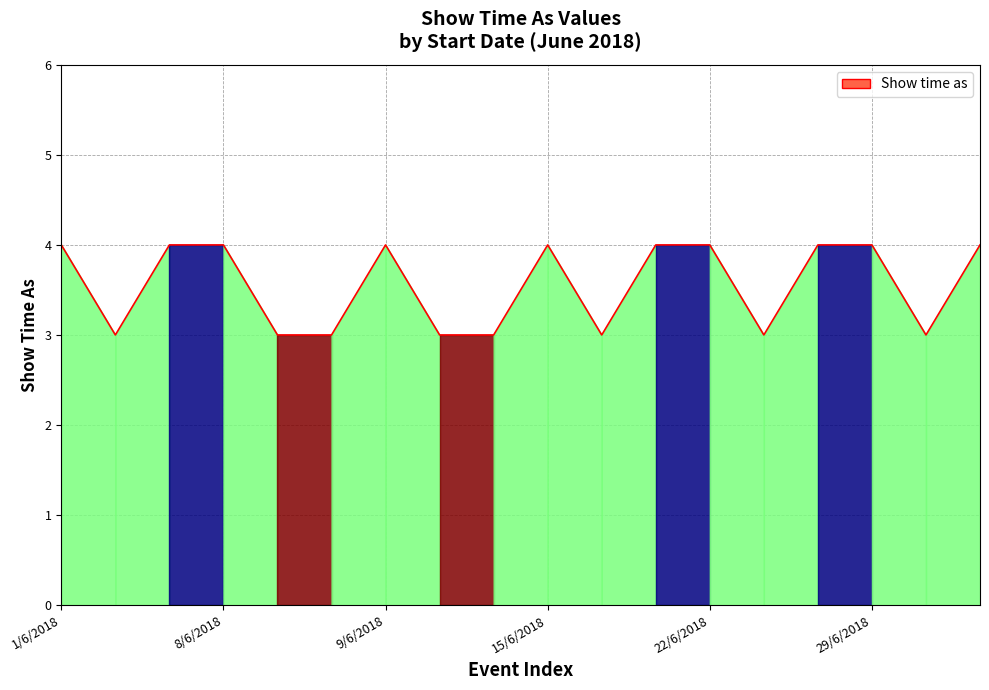

What is the smallest value displayed?

3